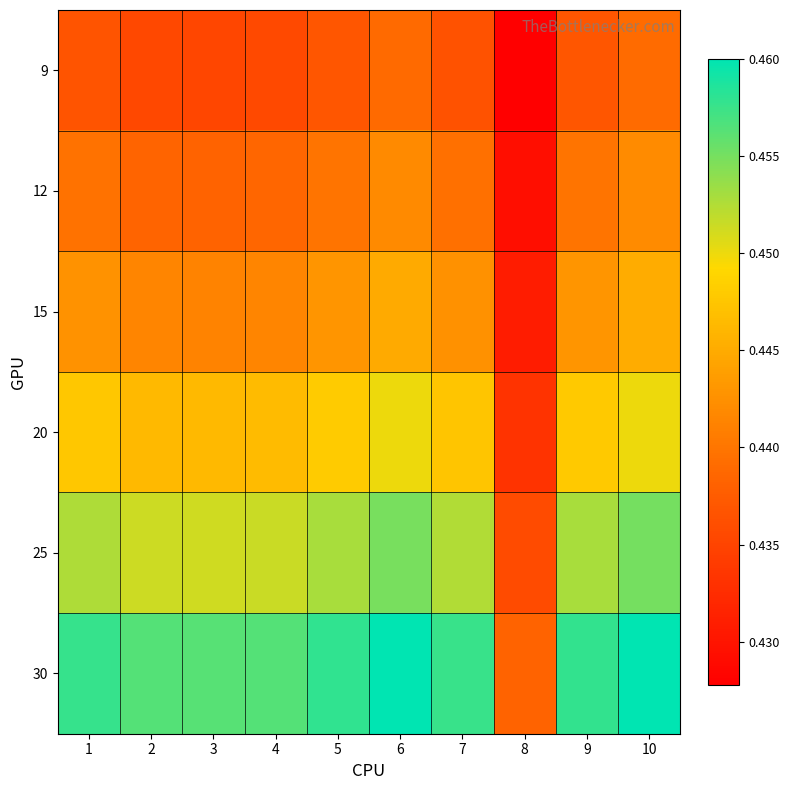

What is the total value across all series at 4?

2.7